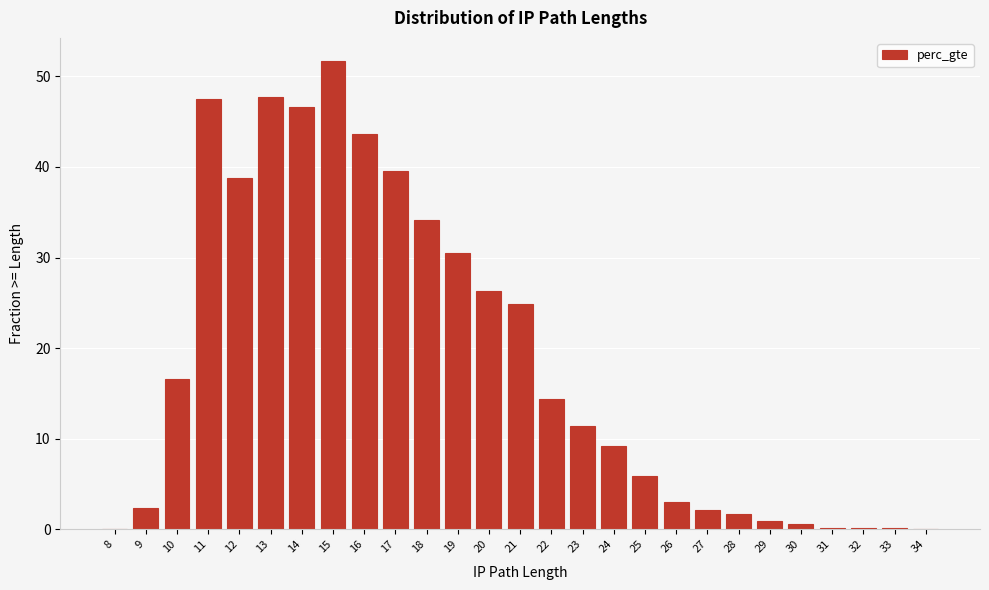

Is it true that the value at 12 is 63.2?

False